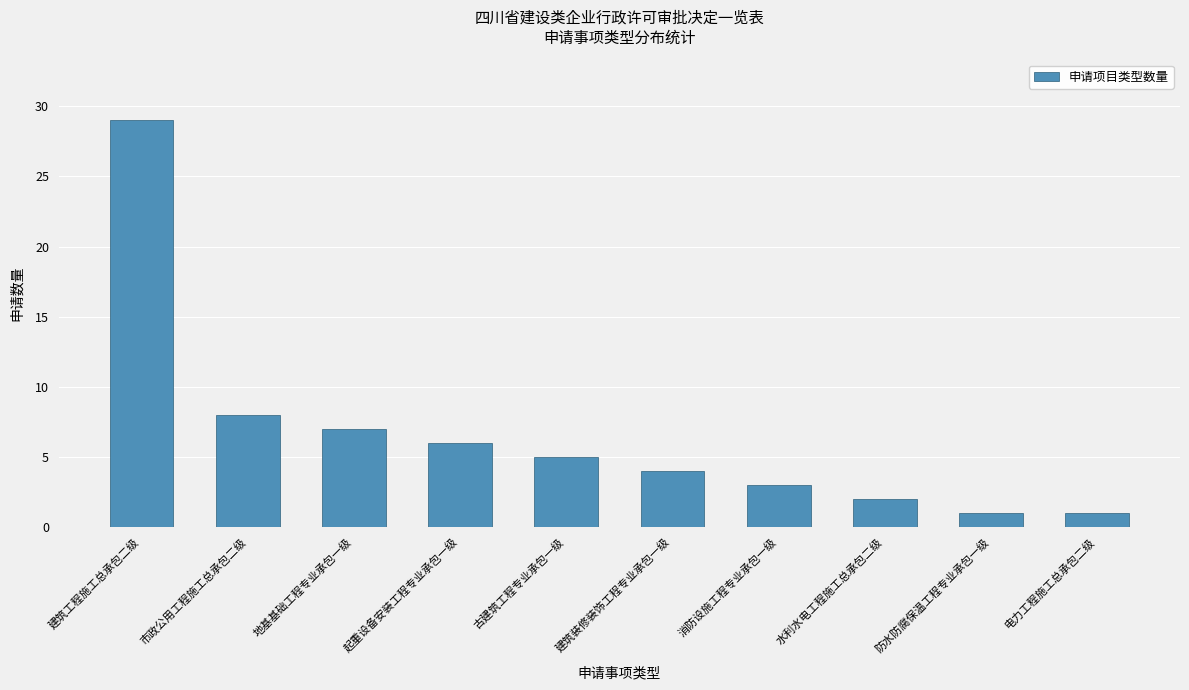

Which has a higher value, 建筑工程施工总承包二级 or 古建筑工程专业承包一级?

建筑工程施工总承包二级